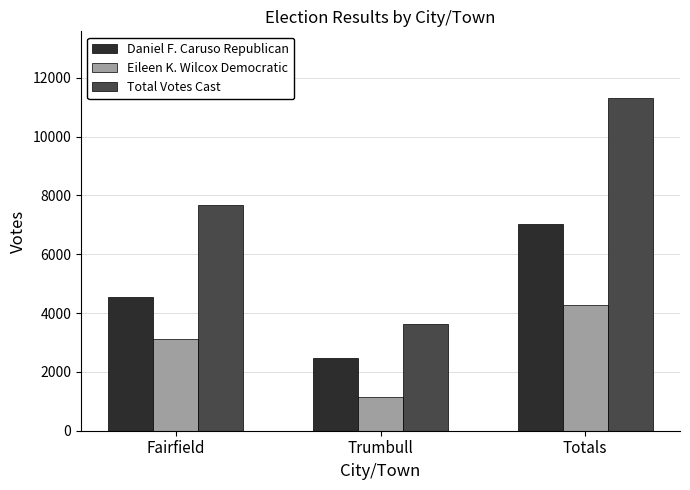

True or false: Total Votes Cast has a value of 11317 at Totals.

True